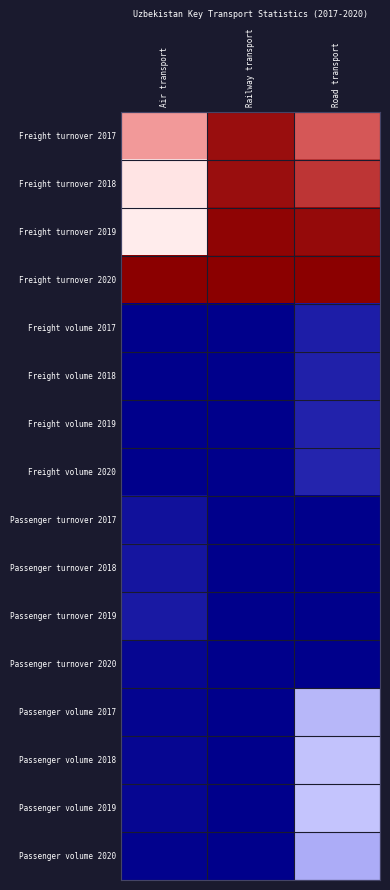

Rank the series at Road transport from highest to lowest value.

Freight turnover 2020, Freight turnover 2019, Freight turnover 2018, Freight turnover 2017, Passenger volume 2019, Passenger volume 2018, Passenger volume 2017, Passenger volume 2020, Freight volume 2020, Freight volume 2019, Freight volume 2018, Freight volume 2017, Passenger turnover 2019, Passenger turnover 2018, Passenger turnover 2017, Passenger turnover 2020